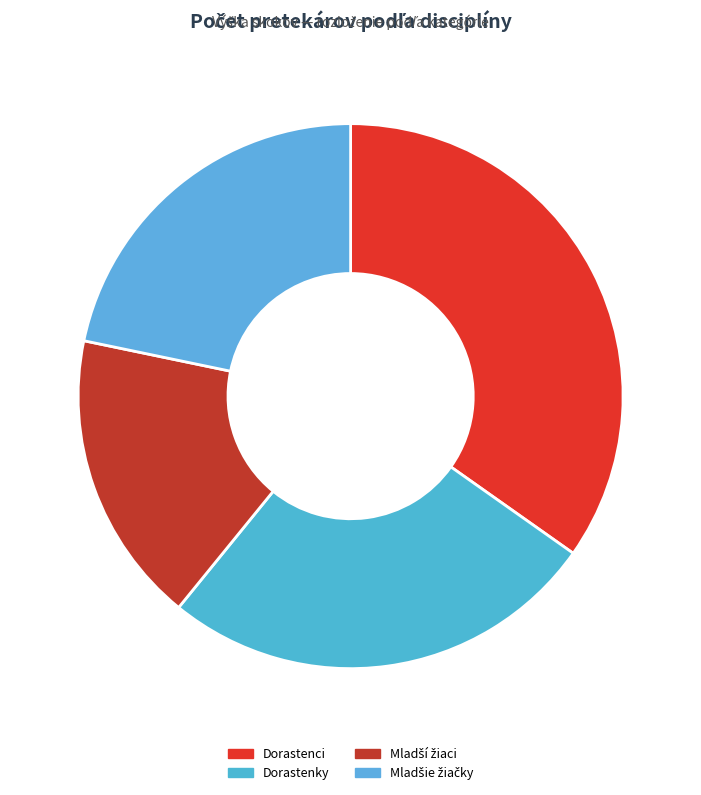

Which category has the biggest portion of the pie?

Dorastenci